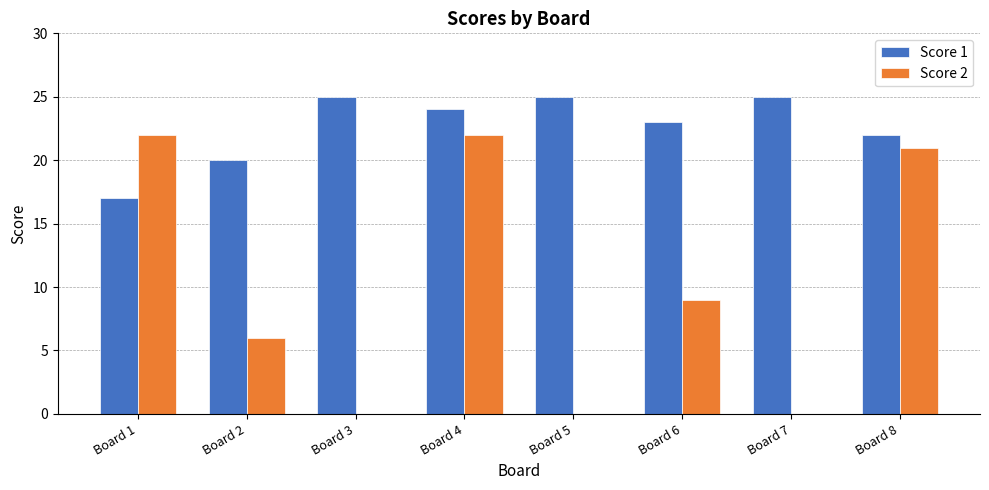

Reading right to left, what are all the values shown in this chart?

Score 1: Board 8=22	Board 7=25	Board 6=23	Board 5=25	Board 4=24	Board 3=25	Board 2=20	Board 1=17
Score 2: Board 8=21	Board 7=0	Board 6=9	Board 5=0	Board 4=22	Board 3=0	Board 2=6	Board 1=22